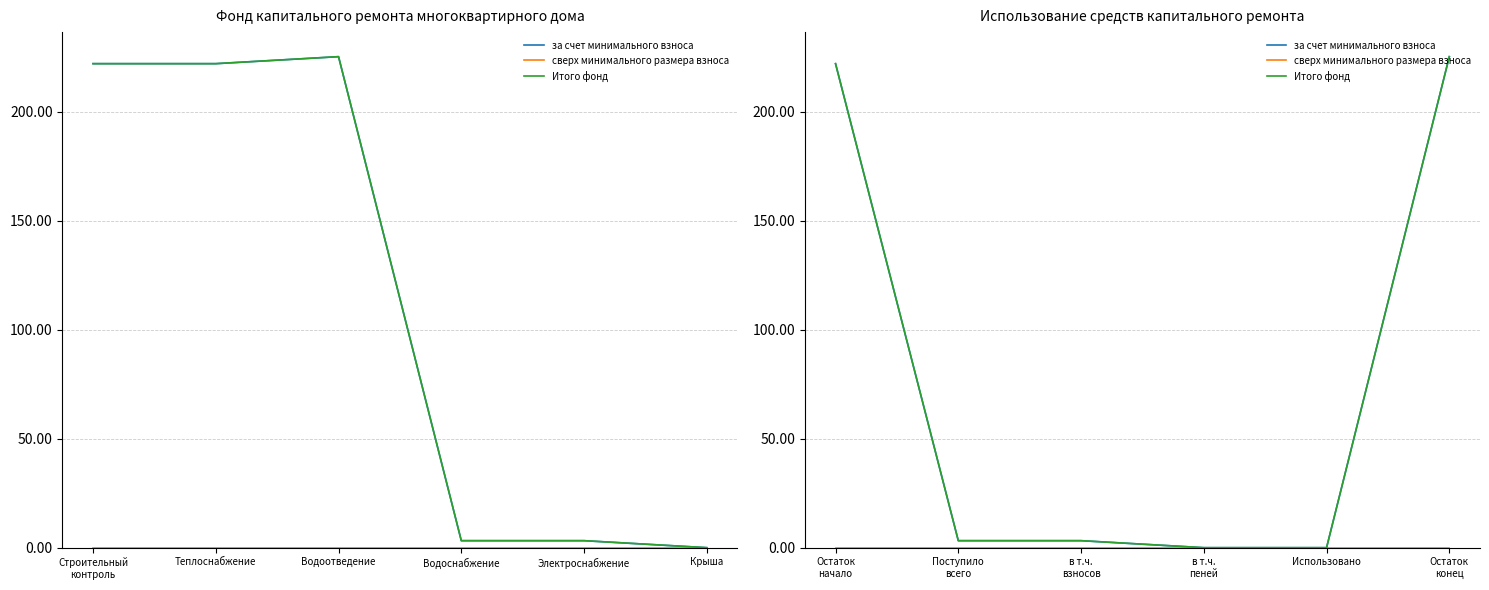

What is the label of the 3rd point from the left?

в т.ч. взносов